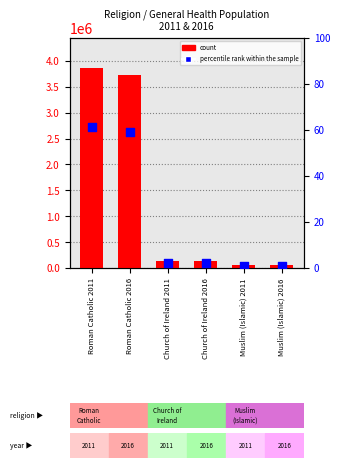

Which series contains the lowest Y value?

percentile rank within the sample